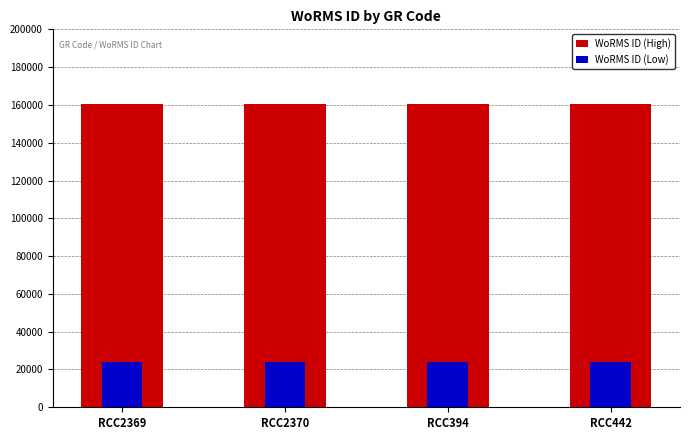

Is the value of WoRMS ID (Low) at RCC442 greater than the value of WoRMS ID (High) at RCC2369?

No